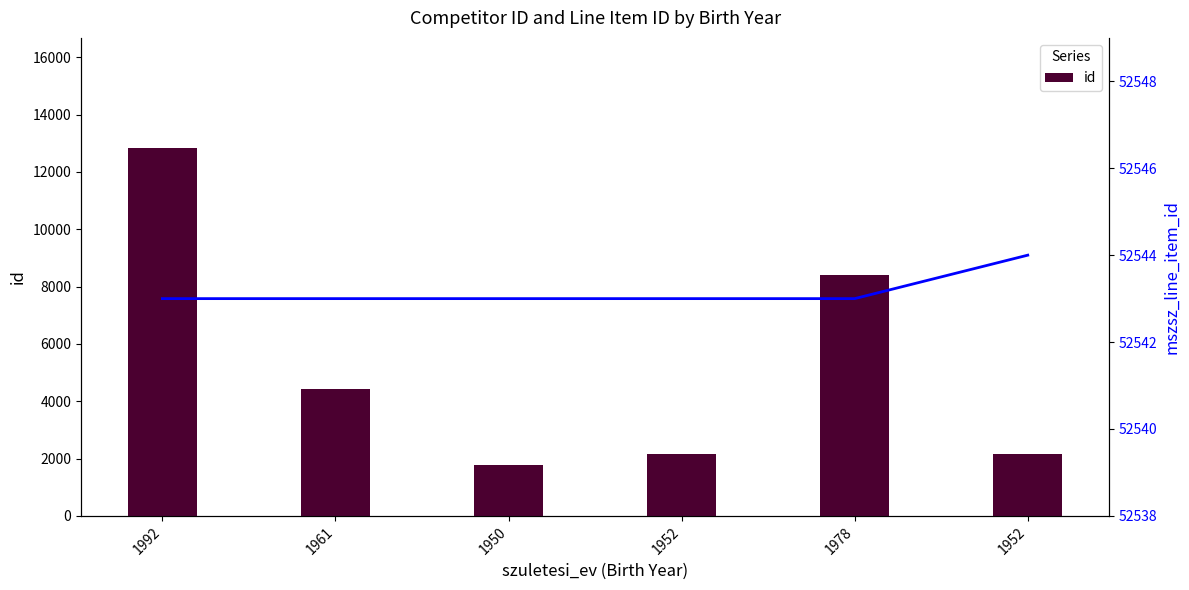

Is the value of id at 1950 greater than the value of mszsz_line_item_id at 1978?

No